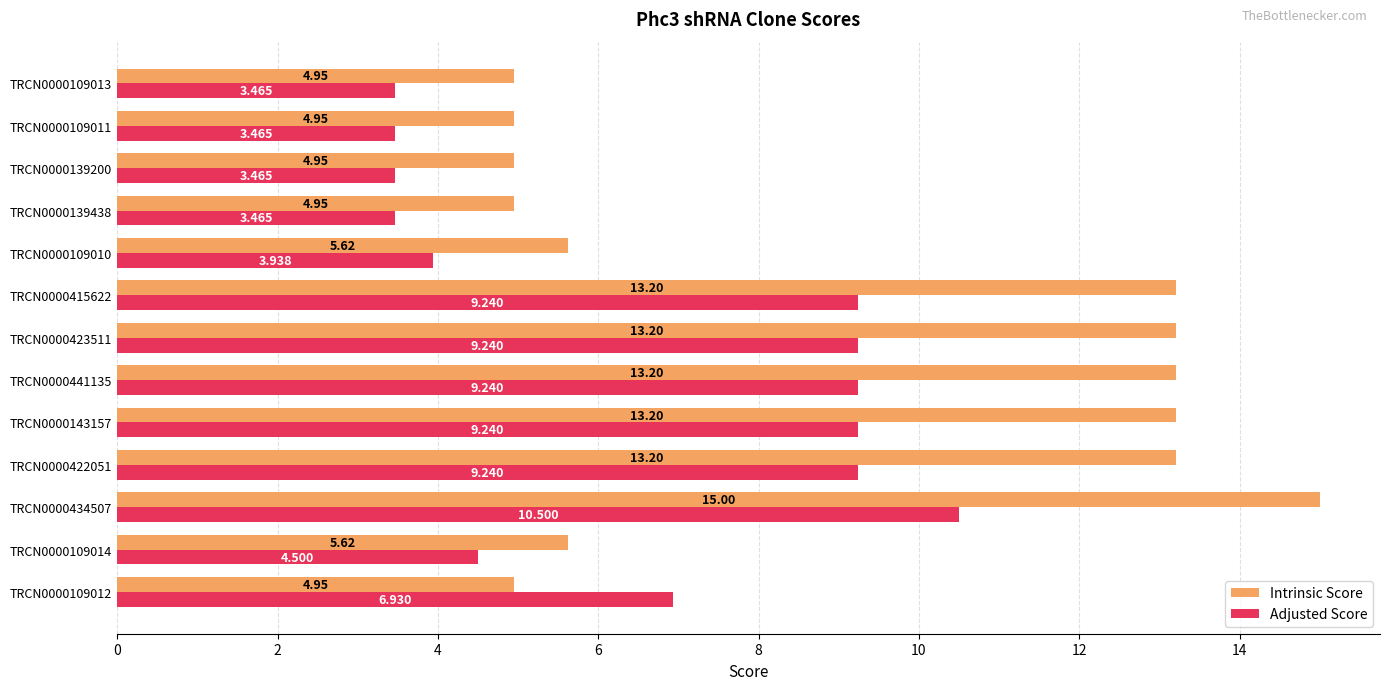

Which series has the largest total across all categories?

Intrinsic Score